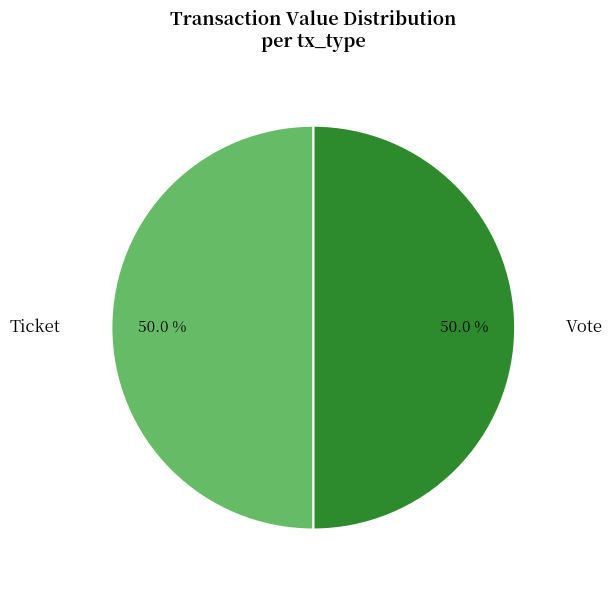

To the nearest percent, what is the average slice percentage?

50%